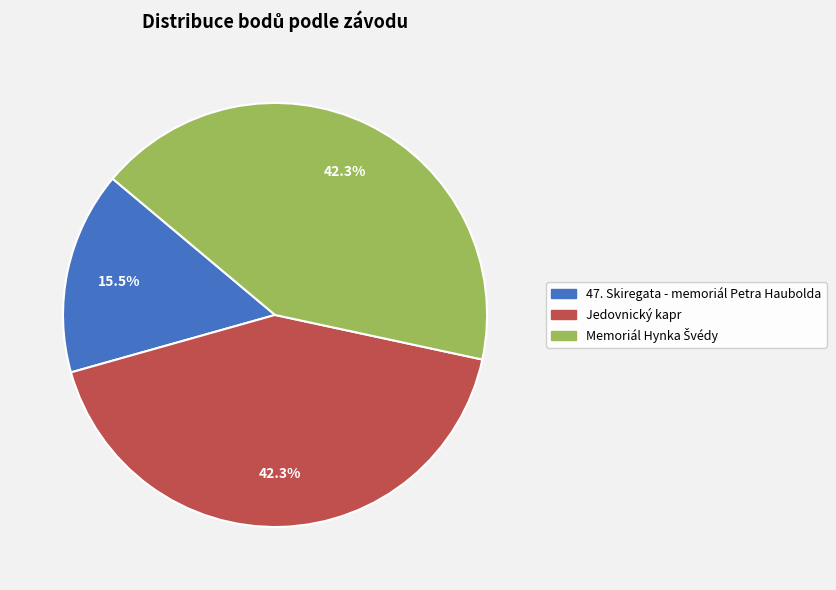

Does 47. Skiregata - memoriál Petra Haubolda account for over 50% of the chart?

No